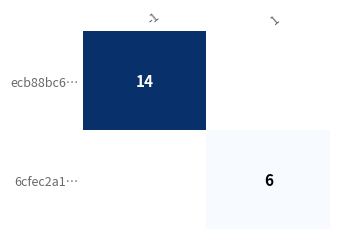

The ecb88bc6… series shows 6.2 at -1. True or false?

False